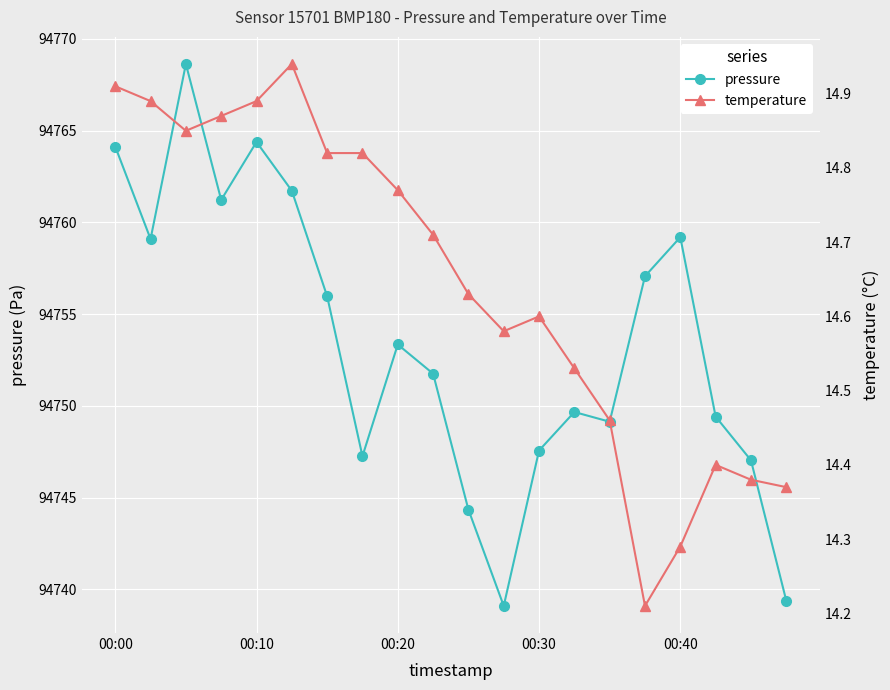

Reading left to right, transcribe all the data shown in this chart.

pressure: 94764.1	94759.1	94768.6	94761.2	94764.4	94761.7	94756.0	94747.2	94753.3	94751.8	94744.3	94739.1	94747.6	94749.7	94749.1	94757.1	94759.2	94749.4	94747.0	94739.4
temperature: 14.9	14.9	14.8	14.9	14.9	14.9	14.8	14.8	14.8	14.7	14.6	14.6	14.6	14.5	14.5	14.2	14.3	14.4	14.4	14.4